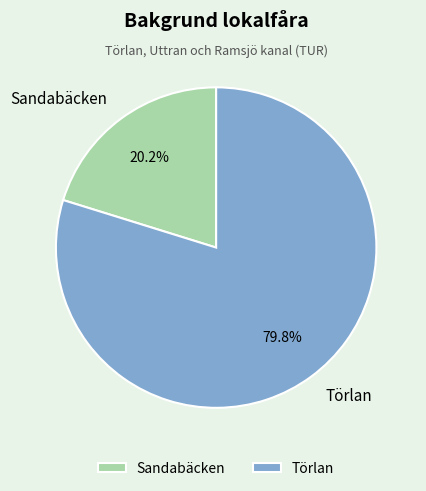

Count the number of slices in the pie.

2